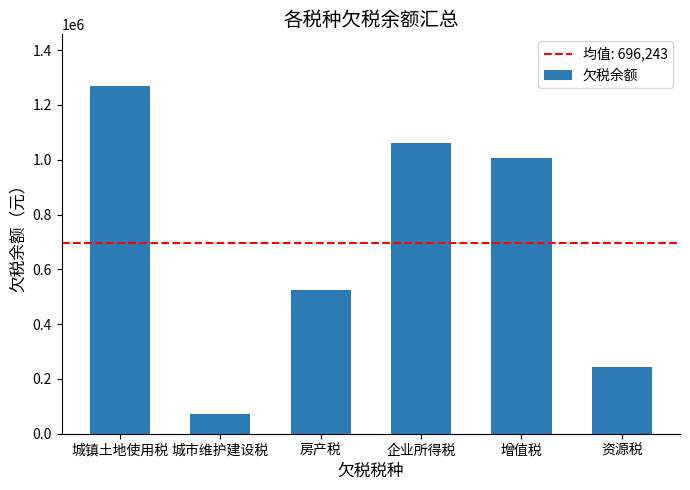

Are the bars horizontal?

No